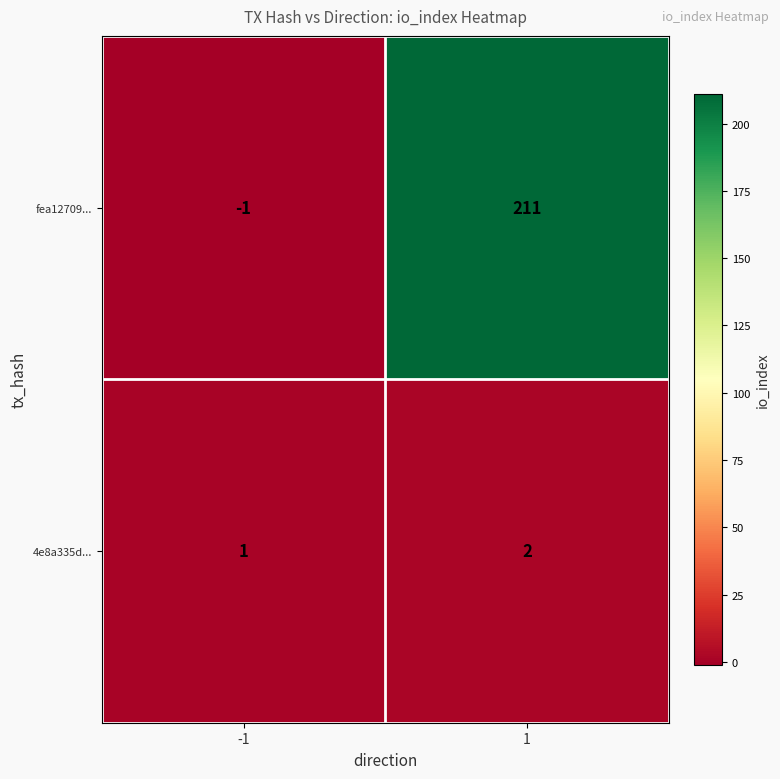

Is it true that fea12709... equals 0 at -1?

False